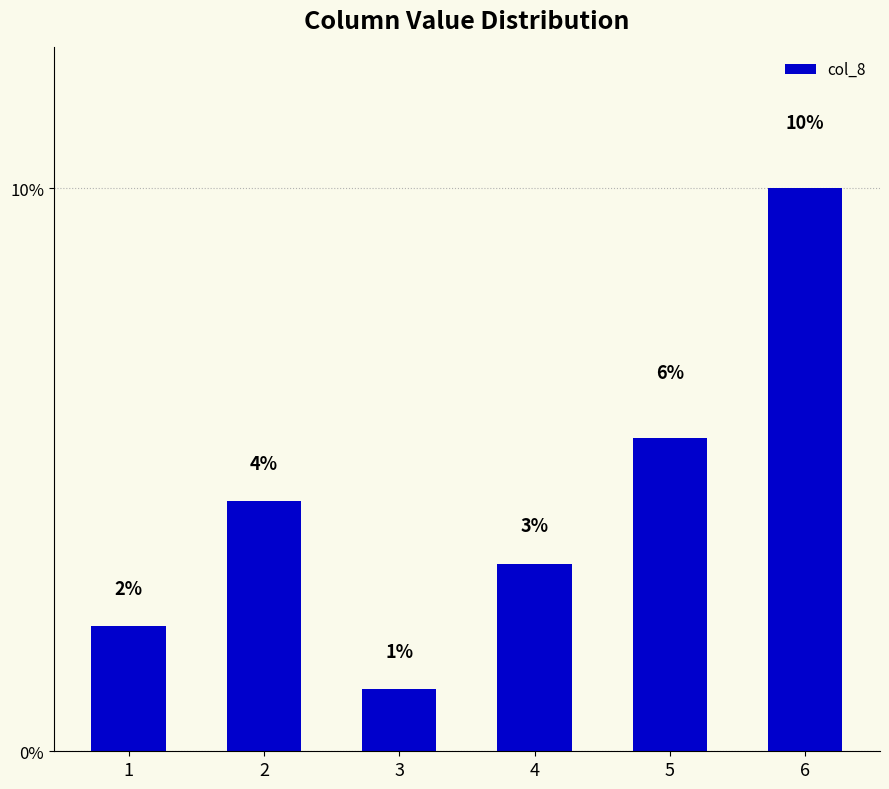

Does the chart contain any negative values?

No